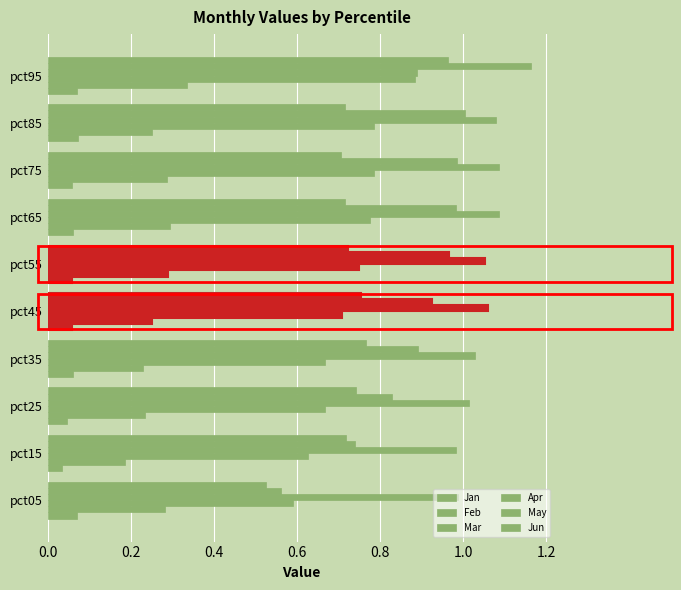

Reading right to left, transcribe all the data shown in this chart.

Jan: 0.1	0.1	0.1	0.1	0.1	0.1	0.1	0.0	0.0	0.1
Feb: 0.3	0.3	0.3	0.3	0.3	0.3	0.2	0.2	0.2	0.3
Mar: 0.9	0.8	0.8	0.8	0.7	0.7	0.7	0.7	0.6	0.6
Apr: 0.9	1.1	1.1	1.1	1.1	1.1	1.0	1.0	1.0	1.0
May: 1.2	1.0	1.0	1.0	1.0	0.9	0.9	0.8	0.7	0.6
Jun: 1.0	0.7	0.7	0.7	0.7	0.8	0.8	0.7	0.7	0.5